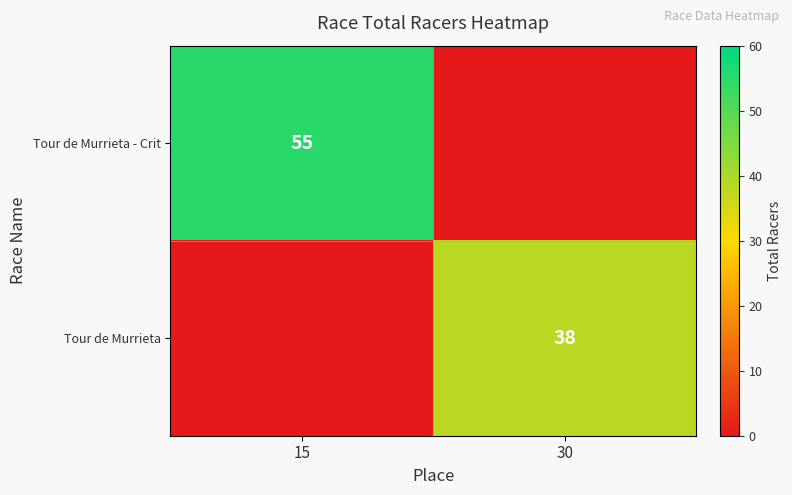

The Tour de Murrieta - Crit series shows 55 at 15. True or false?

True